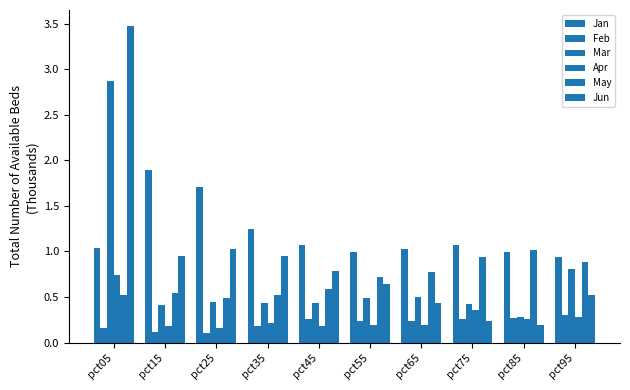

How many data points does each series have?

10